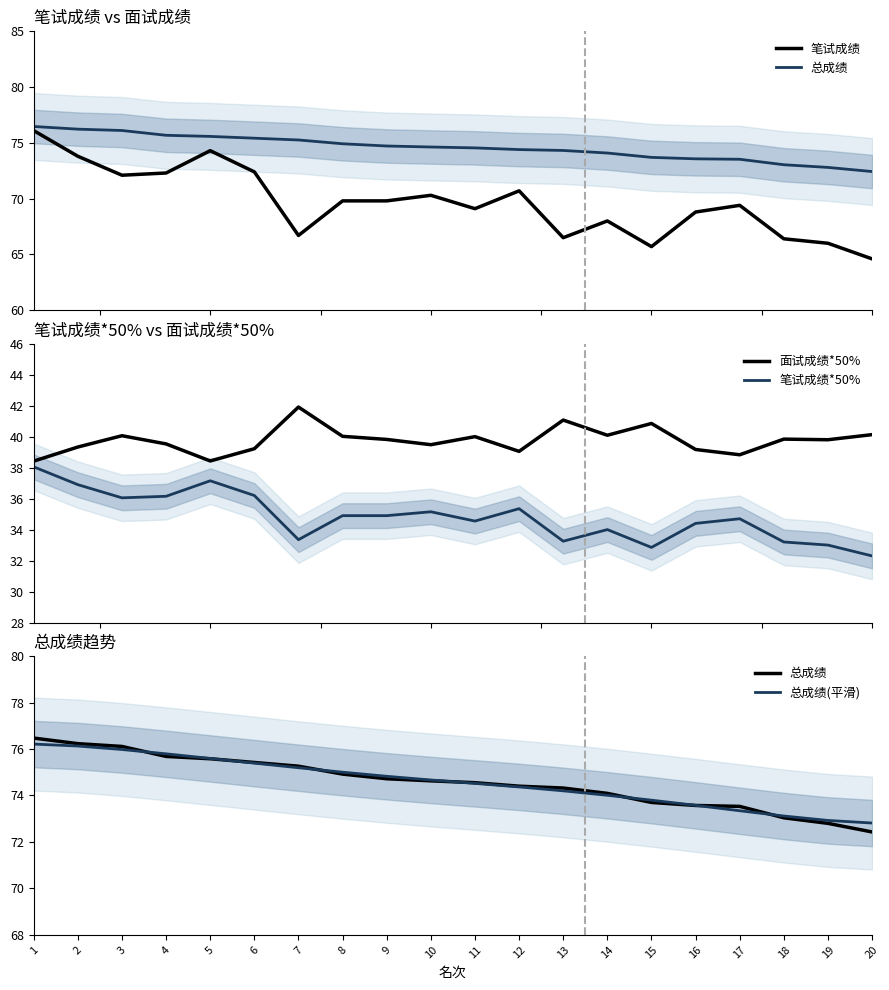

True or false: 总成绩(平滑) has more than 0 points higher than both neighbors.

False